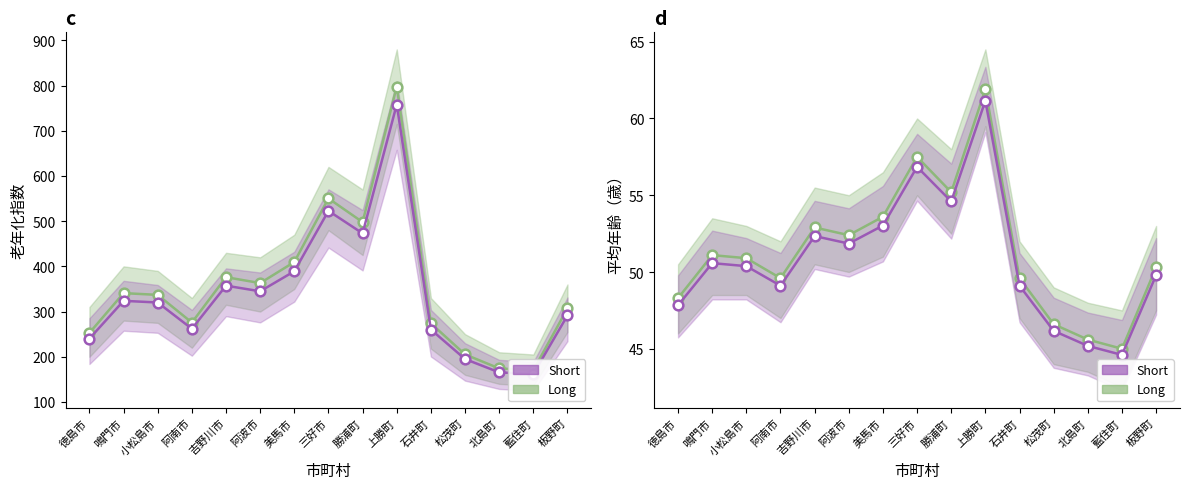

Is it true that 平均年齢 equals 50.9 at 小松島市?

True